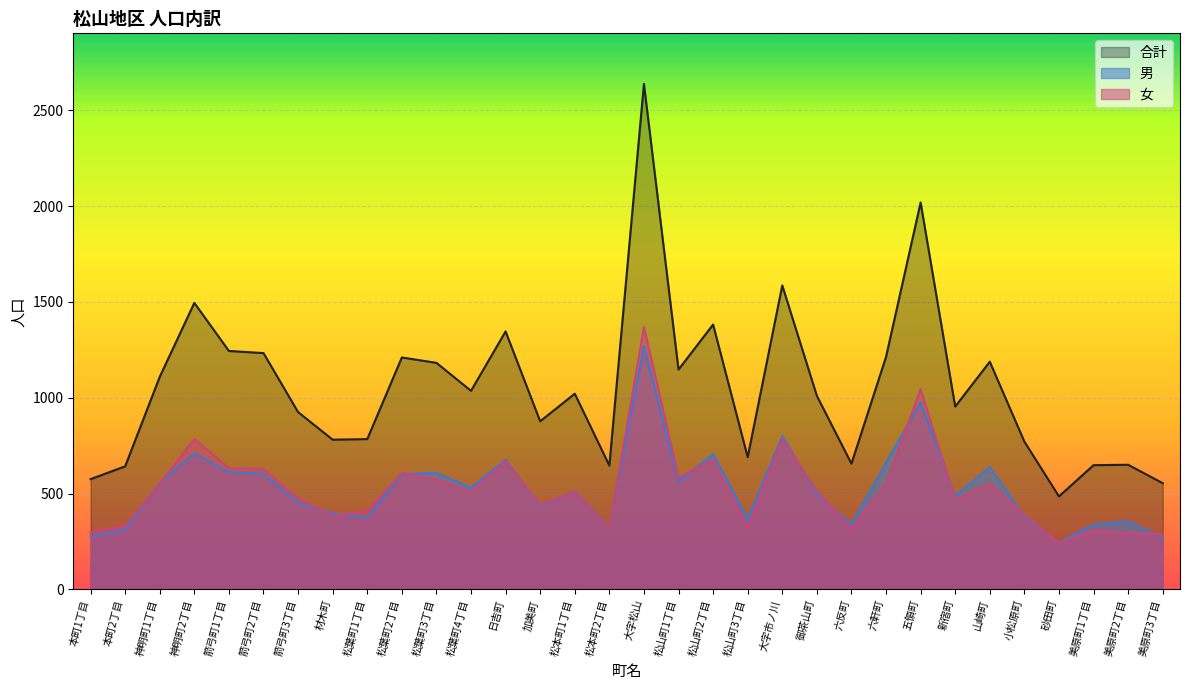

At which category does the chart reach its minimum across all series?

砂田町